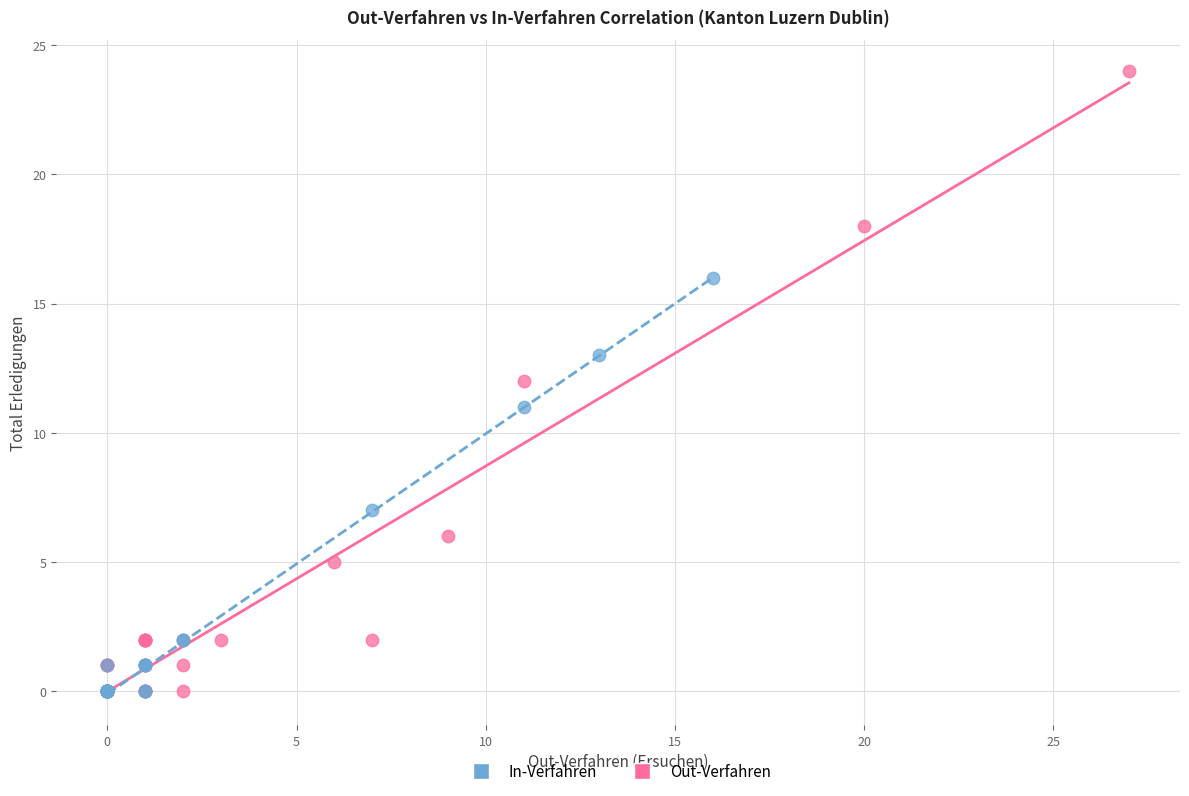

Which series has the largest Y range (max minus min)?

Out-Verfahren